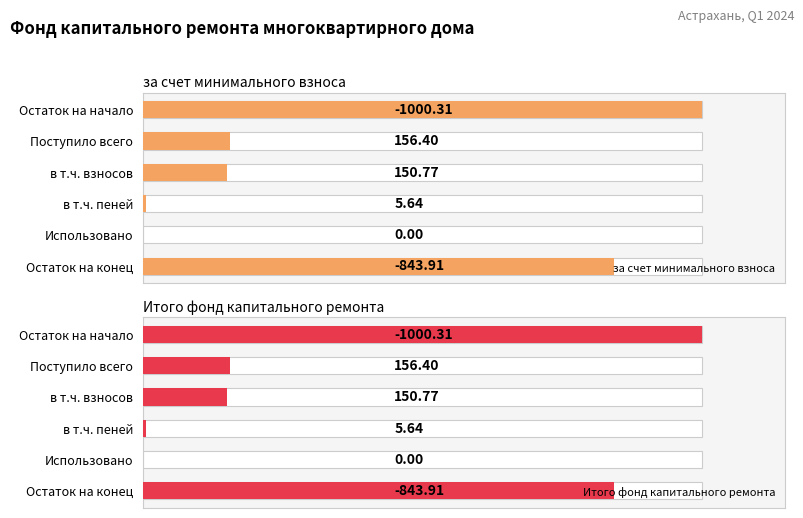

Which series changed the most between Поступило всего and Остаток на конец?

за счет минимального взноса